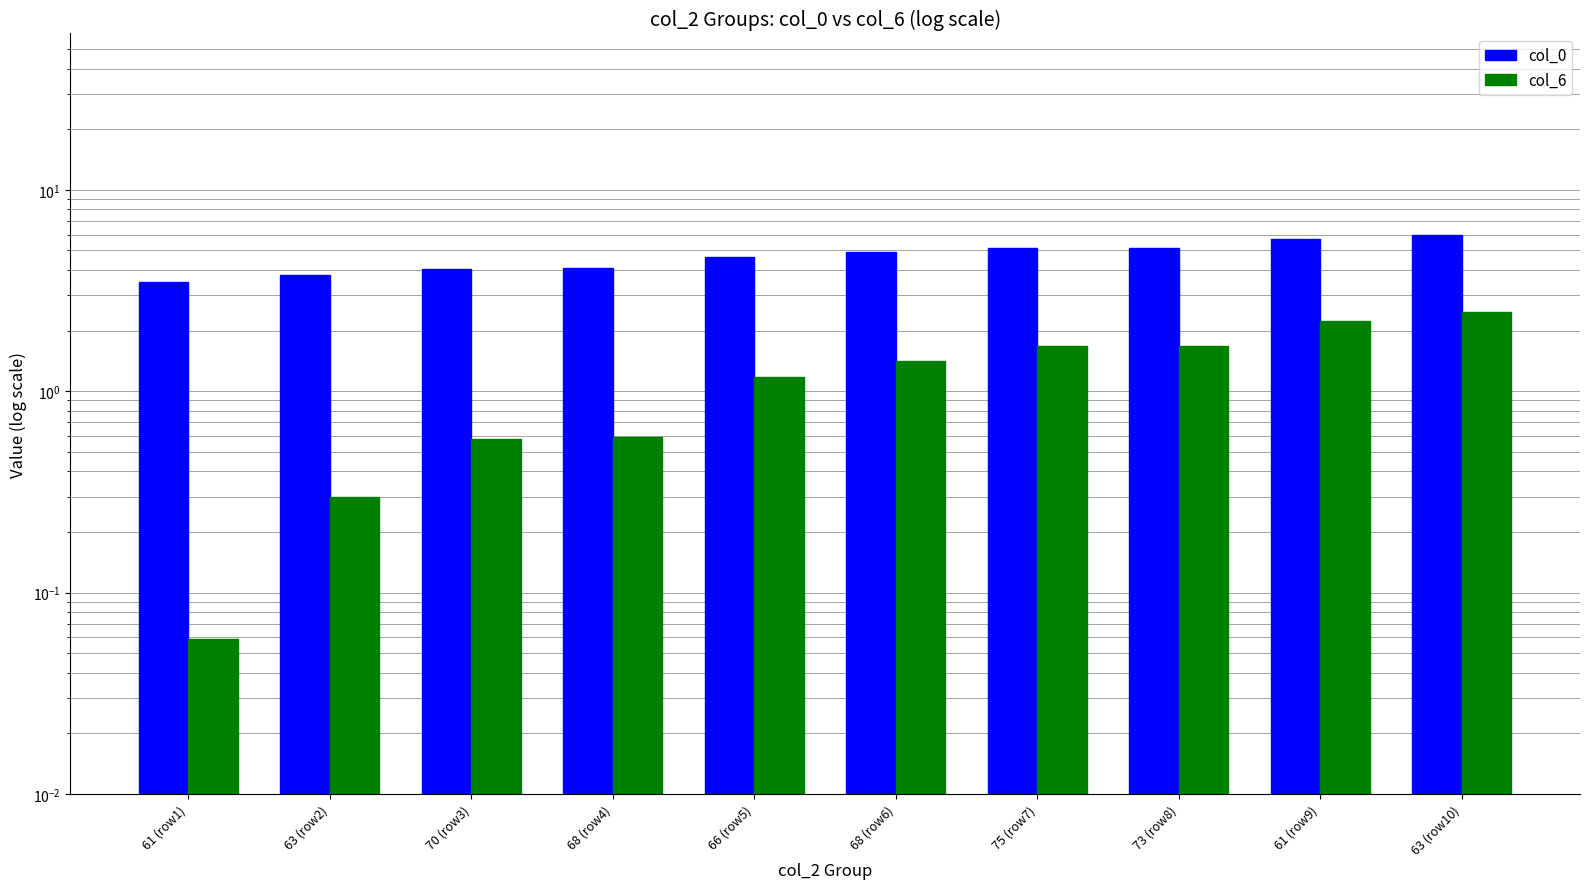

What is the label of the 9th bar from the left?

61 (row9)